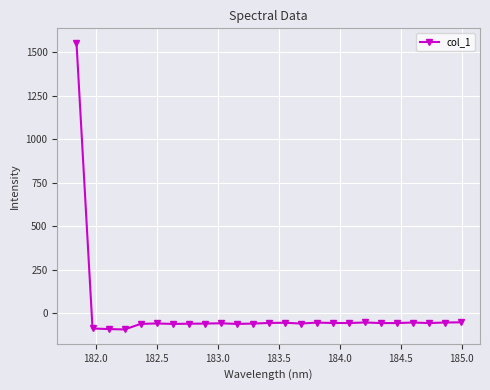

True or false: there are more than 0 points higher than both neighbors.

True